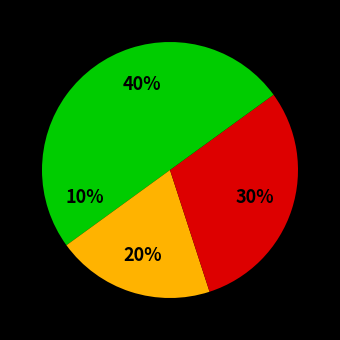

How many slices are in this pie chart?

4